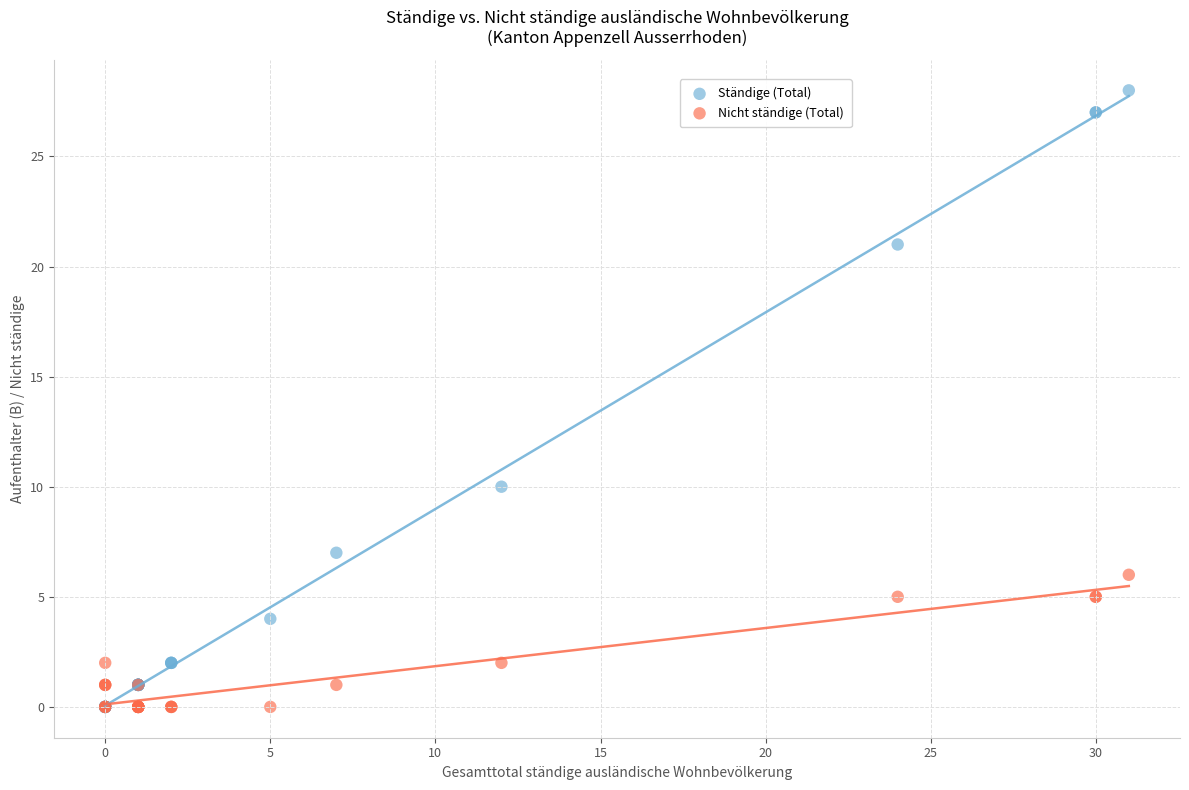

Across all series, what Y value is closest to 14?

10